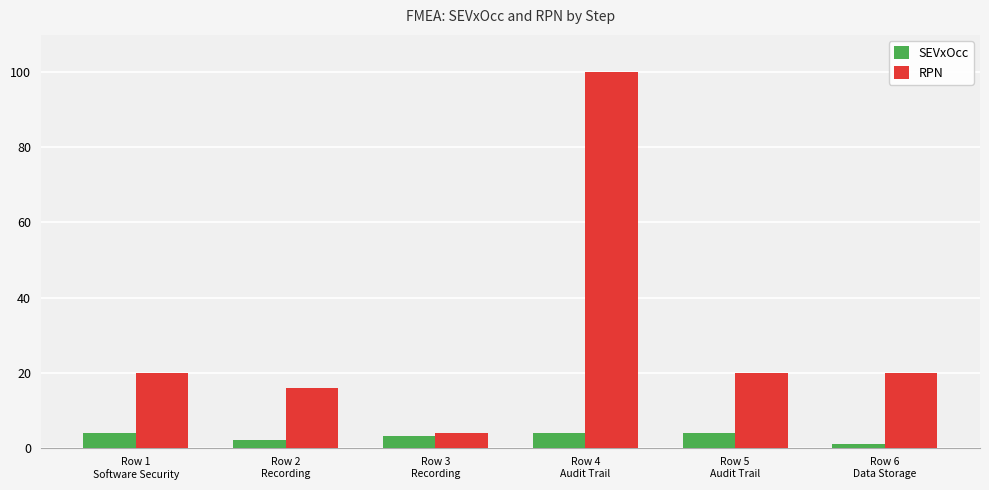

What is the label of the 5th bar from the left?

Row 5
Audit Trail